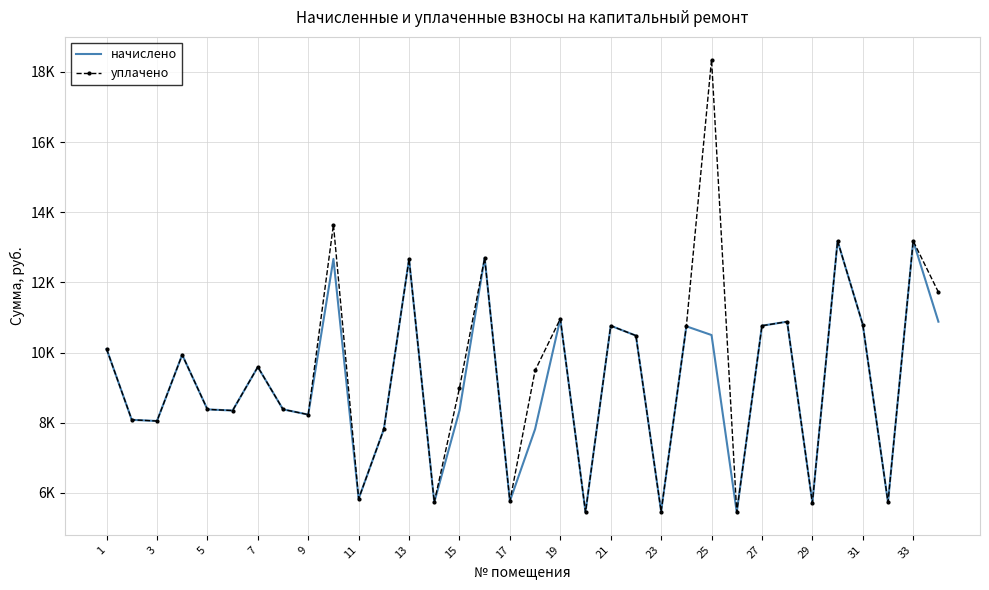

What are all the series names shown in the legend?

начислено, уплачено